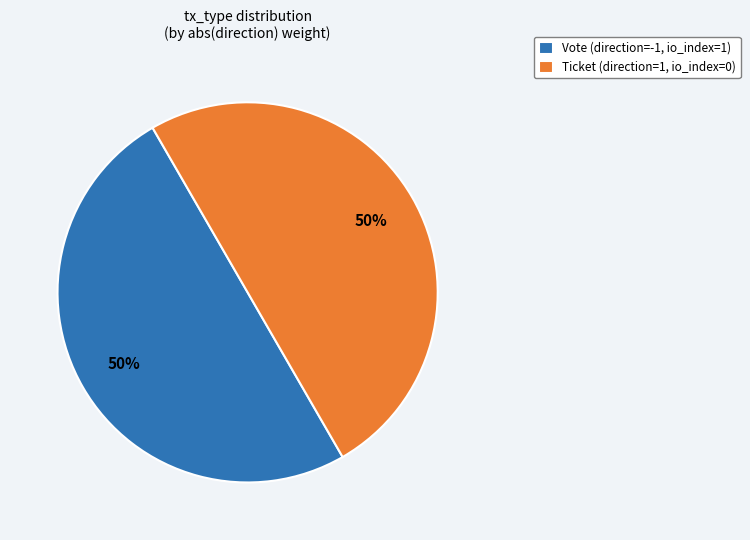

To the nearest percent, what percentage of the pie is Vote (direction=-1, io_index=1)?

50%